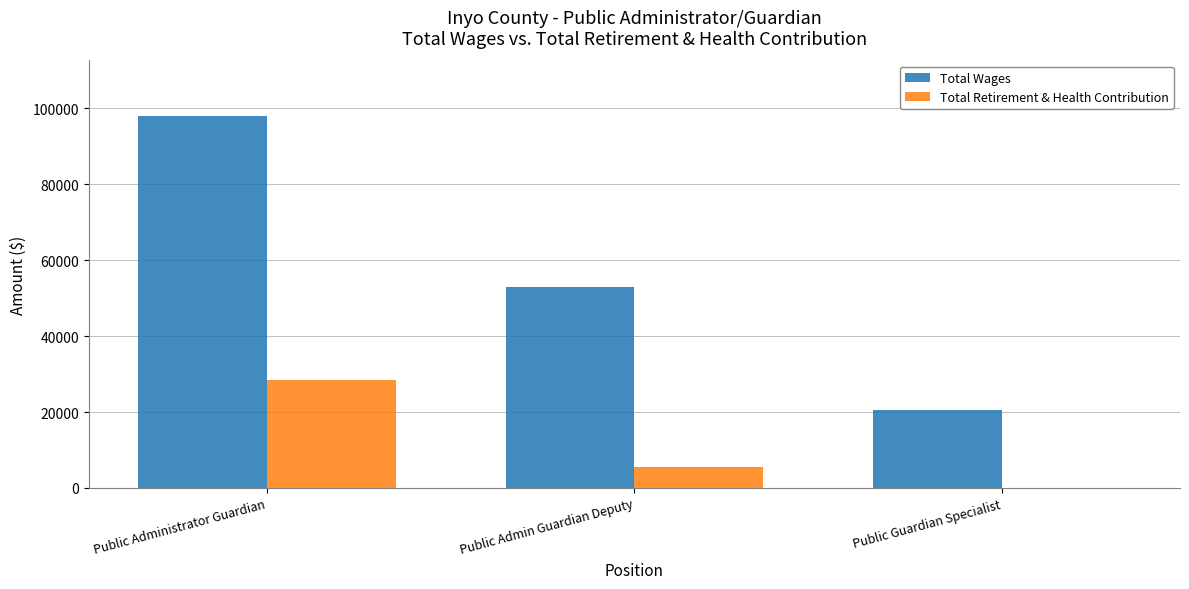

Reading left to right, what are all the values shown in this chart?

Total Wages: 97941	53064	20529
Total Retirement & Health Contribution: 28389	5477	0